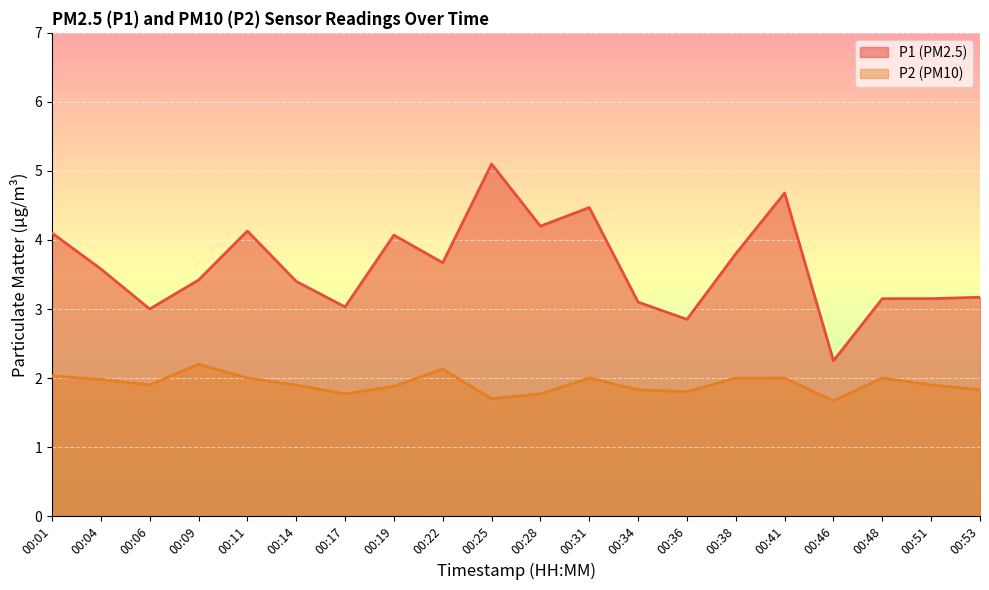

Which series changed the most between 00:04 and 00:11?

P1 (PM2.5)